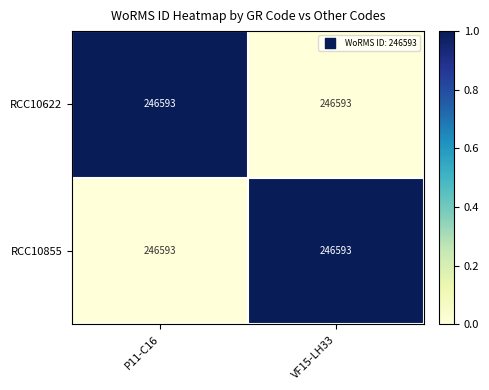

How many data points does each series have?

2